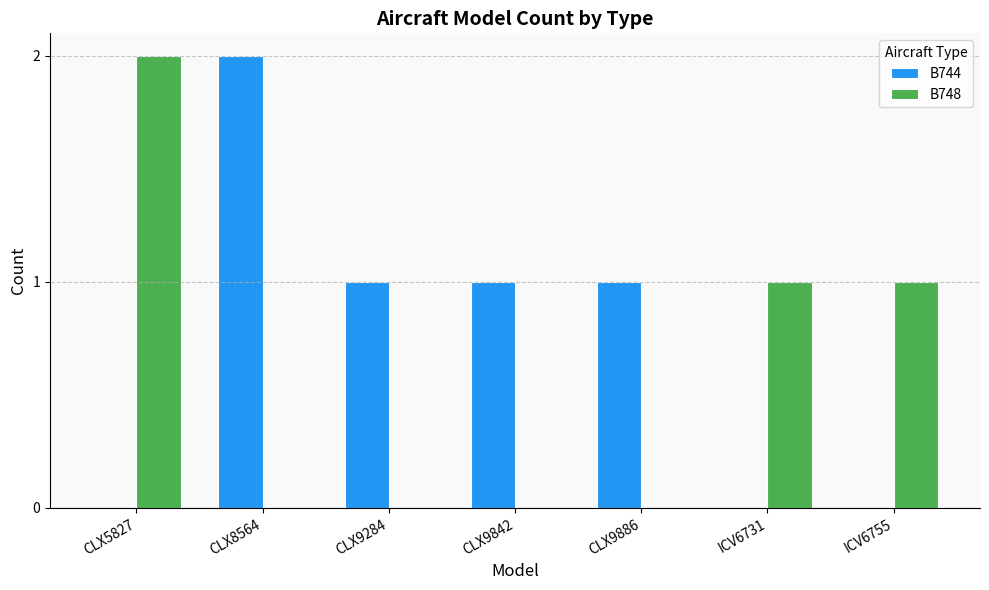

Which series changed the most between CLX5827 and ICV6755?

B748